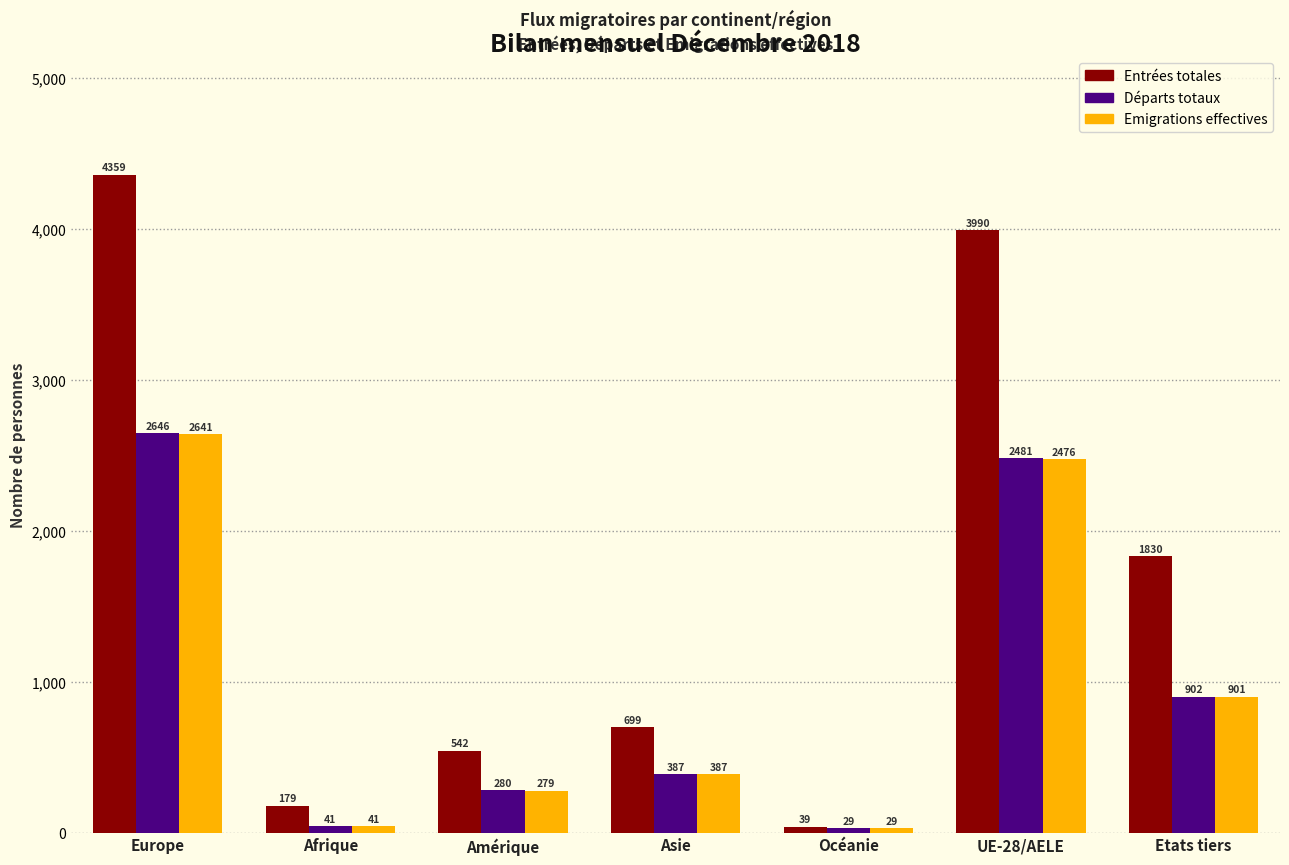

The Départs totaux series shows 280 at Amérique. True or false?

True